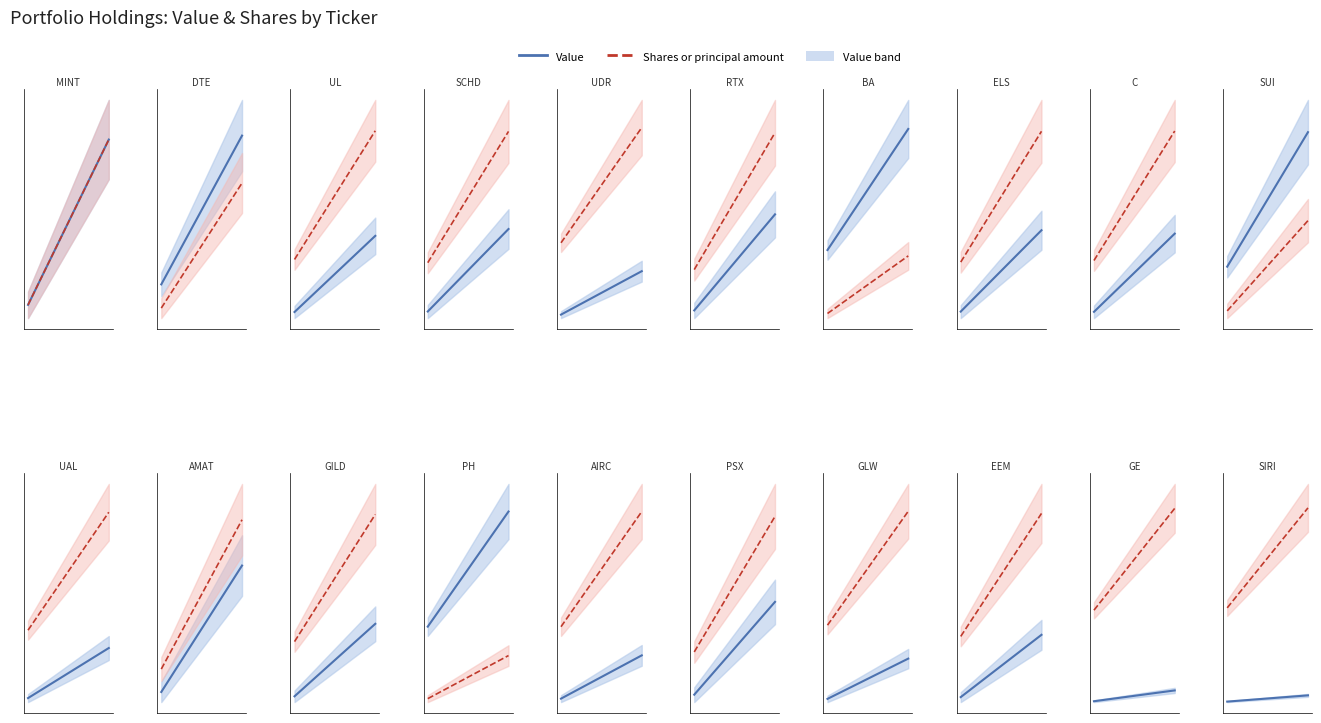

What is the value of the Shares or principal amount point at the 2nd from the left?

1316605.8